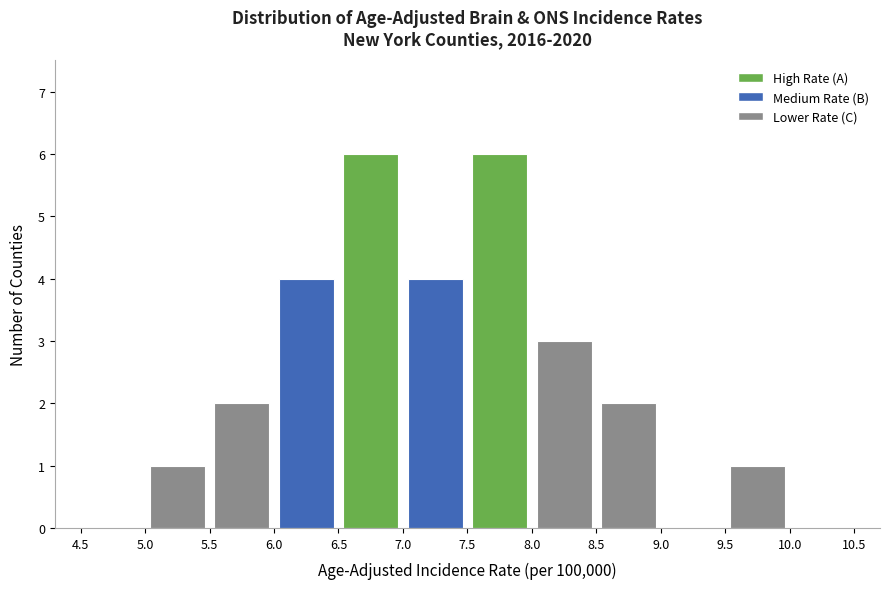

How tall is the bar that spans 7.5 to 8.0 on the x-axis? The values are not printed on the chart, so give them approximately, as read against the axis.

6